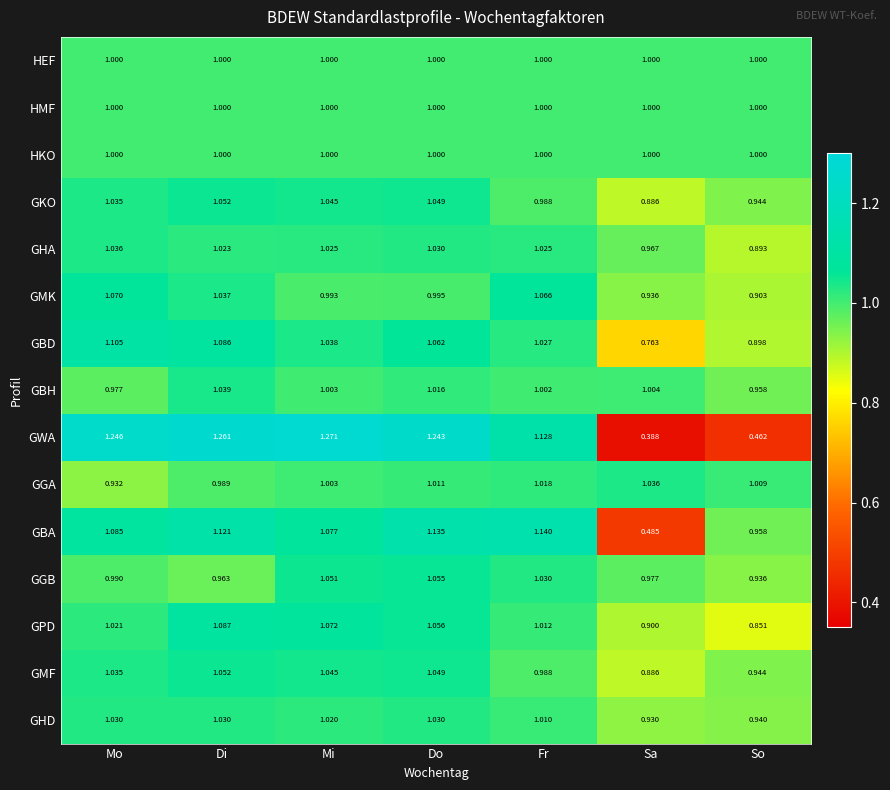

Which label corresponds to the smallest value in the chart?

Sa